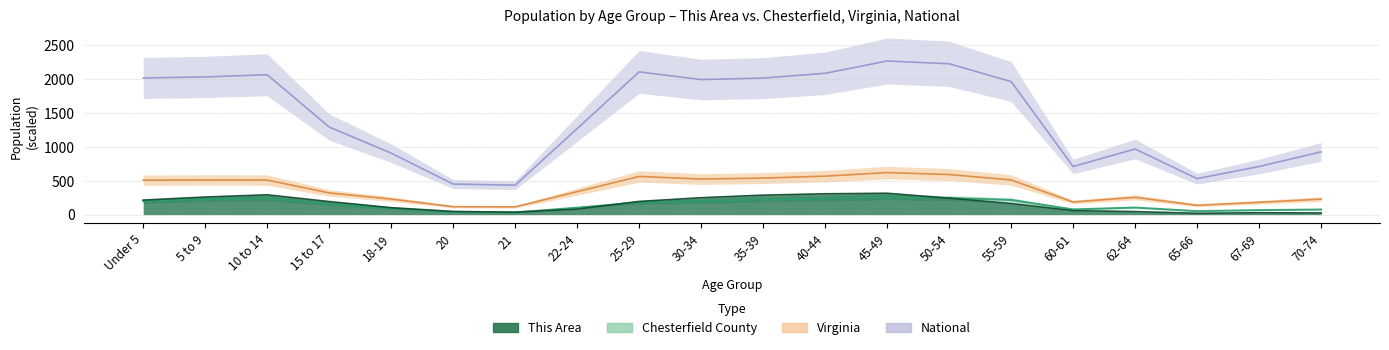

How many data points does each series have?

20